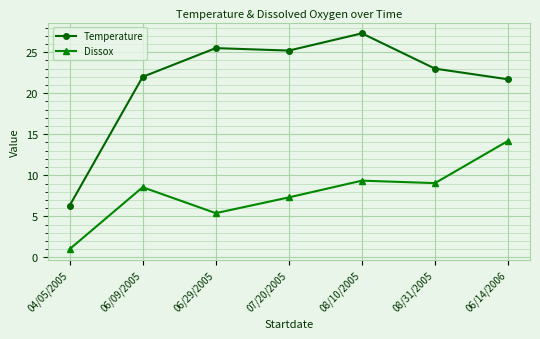

List the series in order of their overall mean, highest first.

Temperature, Dissox